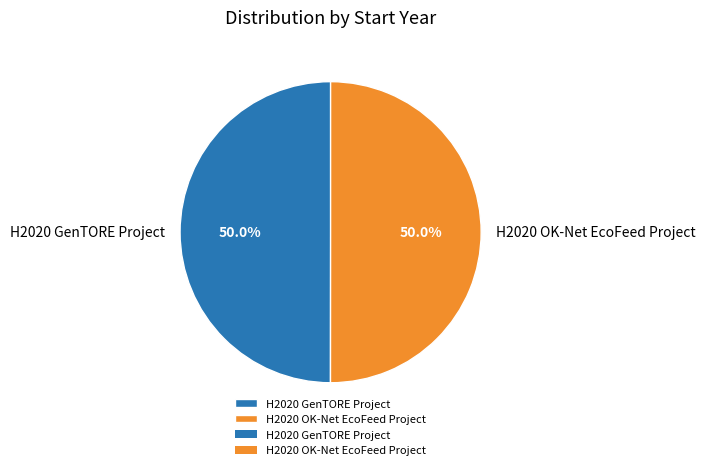

How much of the chart is everything except H2020 GenTORE Project?

50.0%